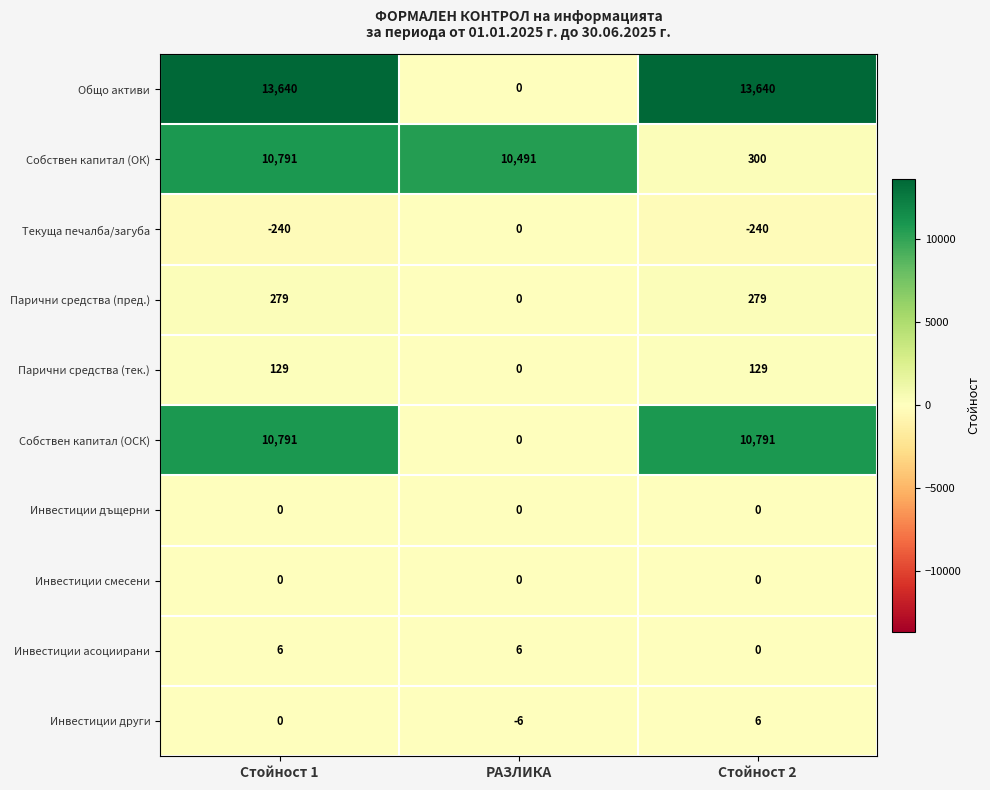

Count the Собствен капитал (ОСК) values in the range 0 to 10791.

3